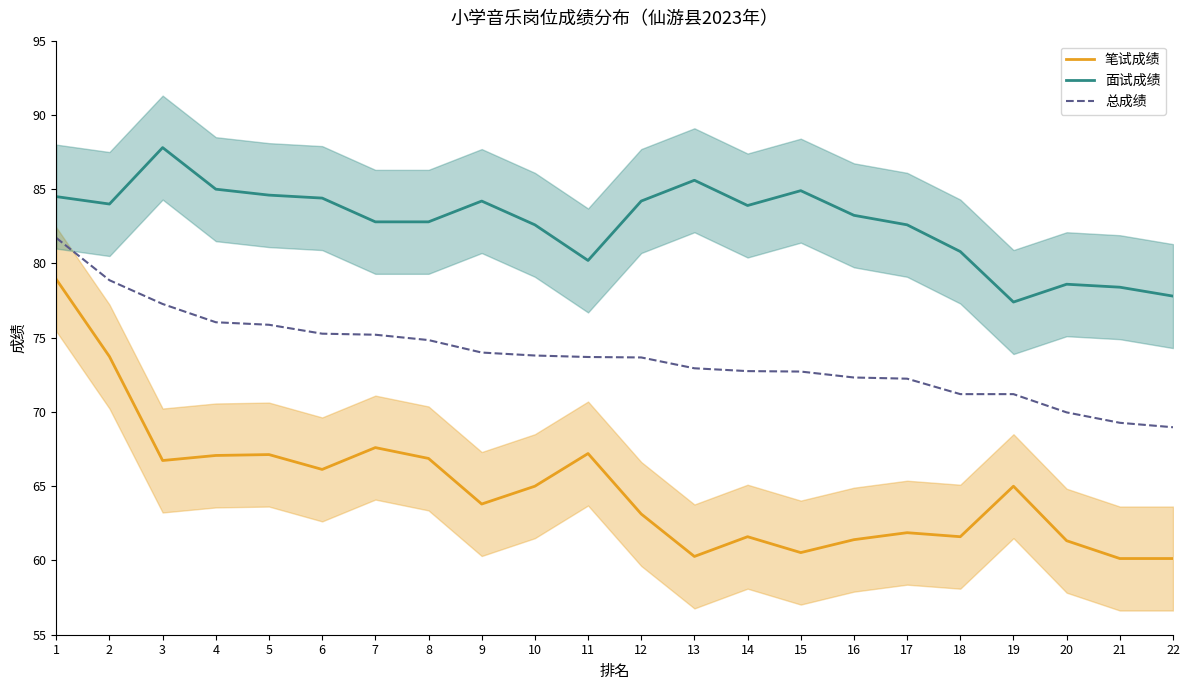

What is the total value across all series at 11?

221.1